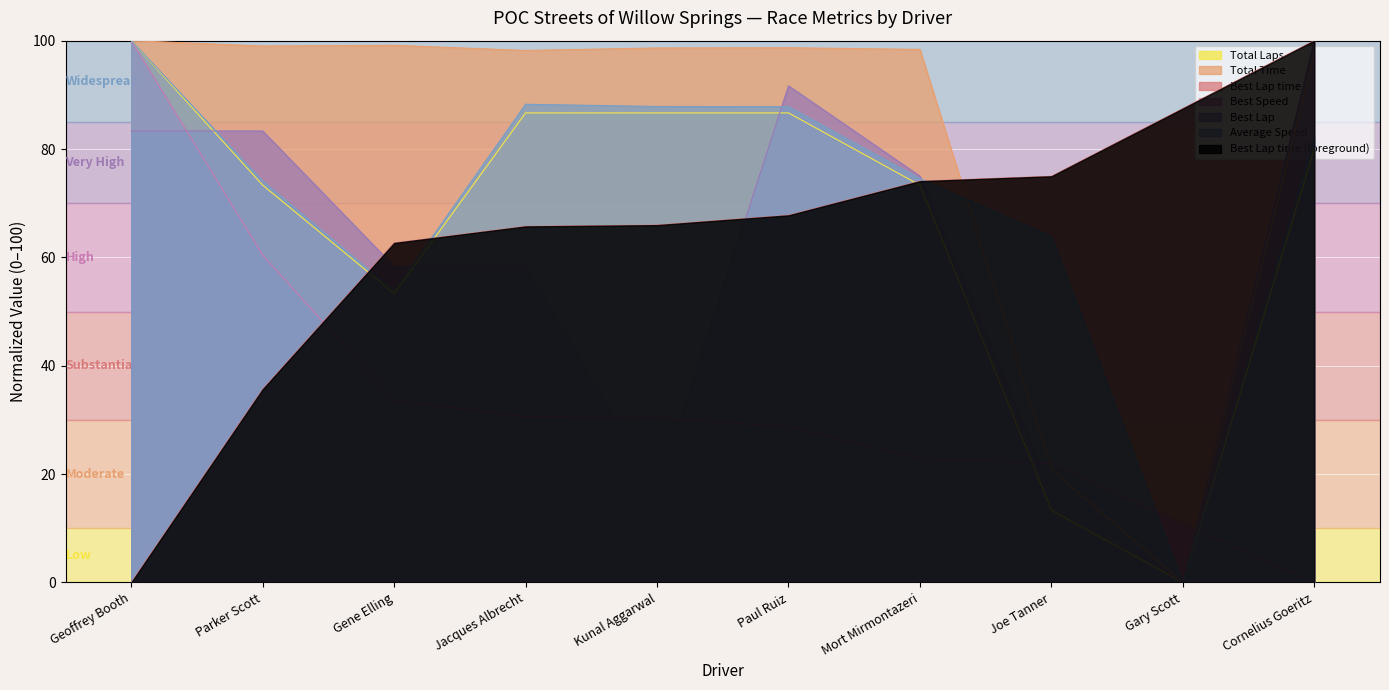

Which category has the highest value across all series?

Geoffrey Booth